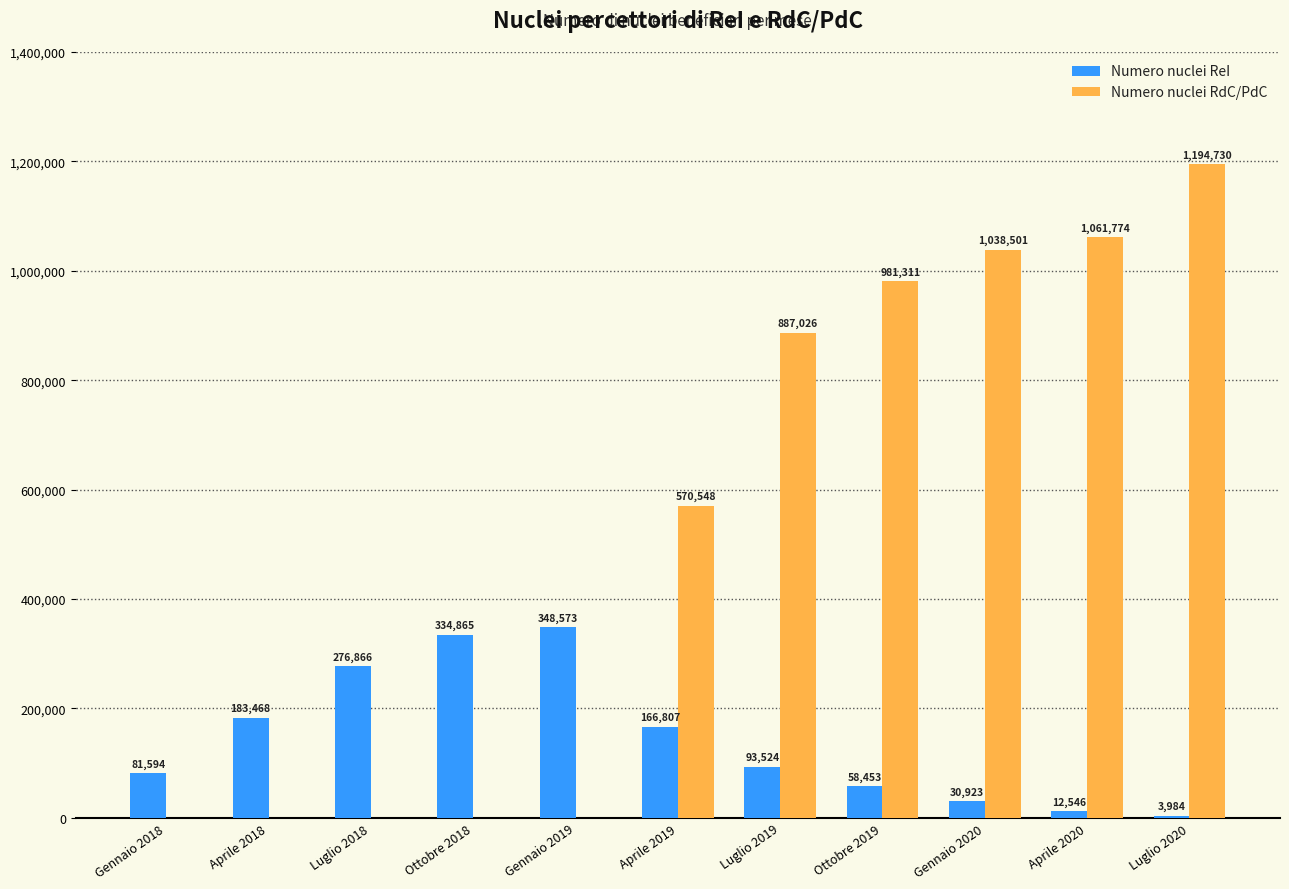

What is the average value of the Numero nuclei RdC/PdC series?

521263